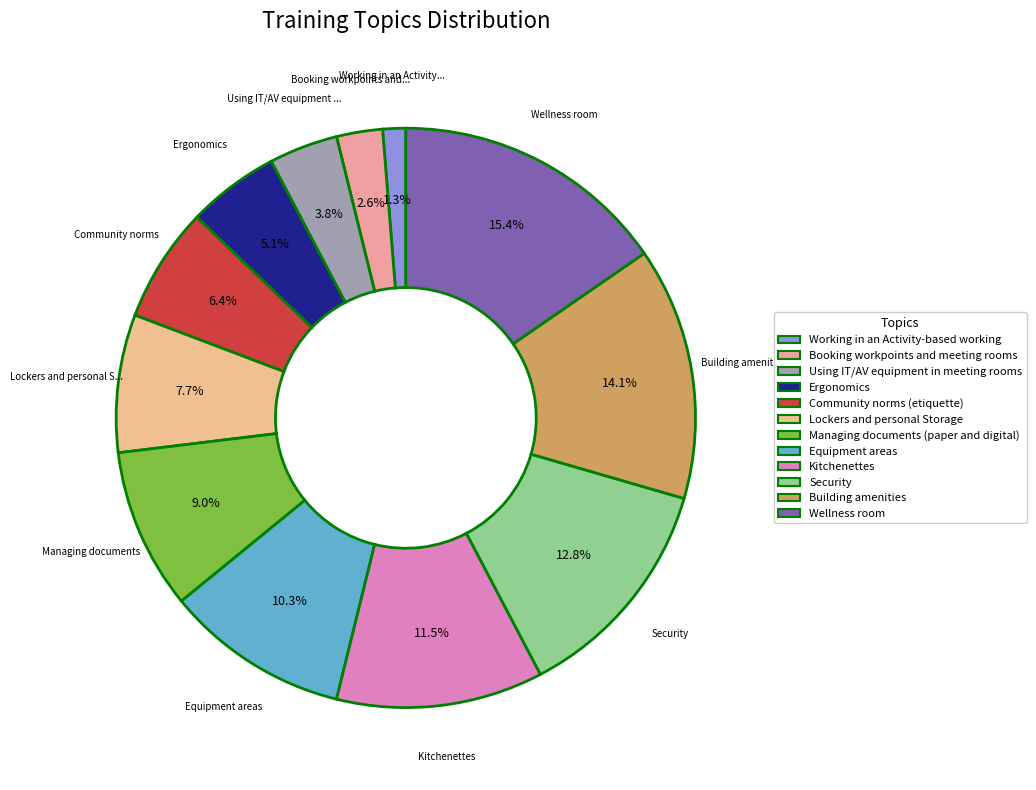

What percentage is the Managing documents (paper and digital) slice, to the nearest percent?

9%